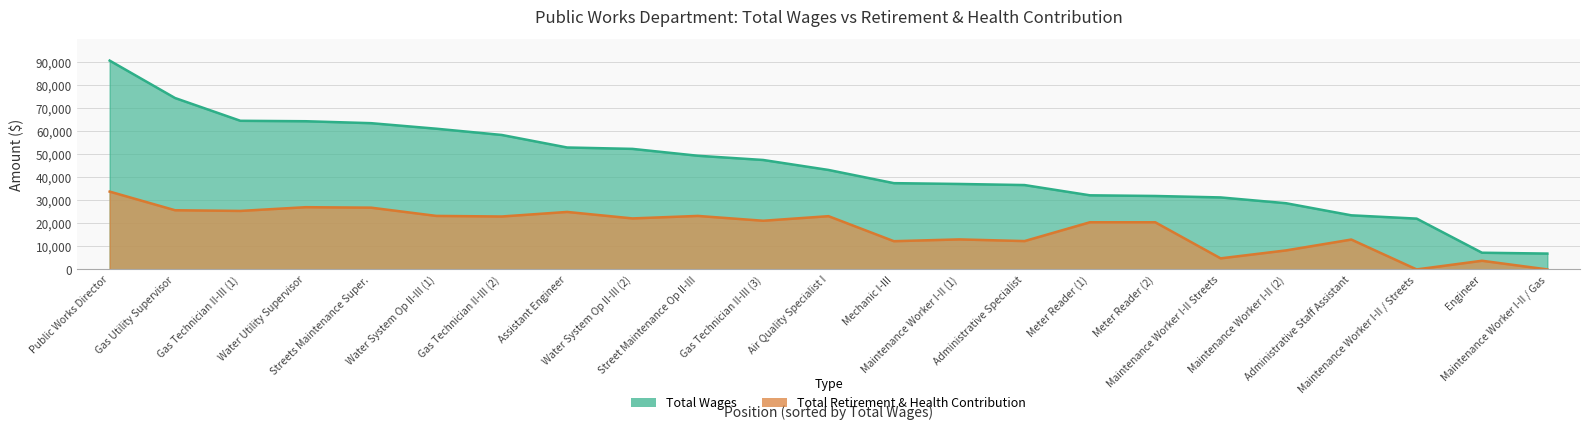

At which category does the chart reach its minimum across all series?

Maintenance Worker I-II / Streets